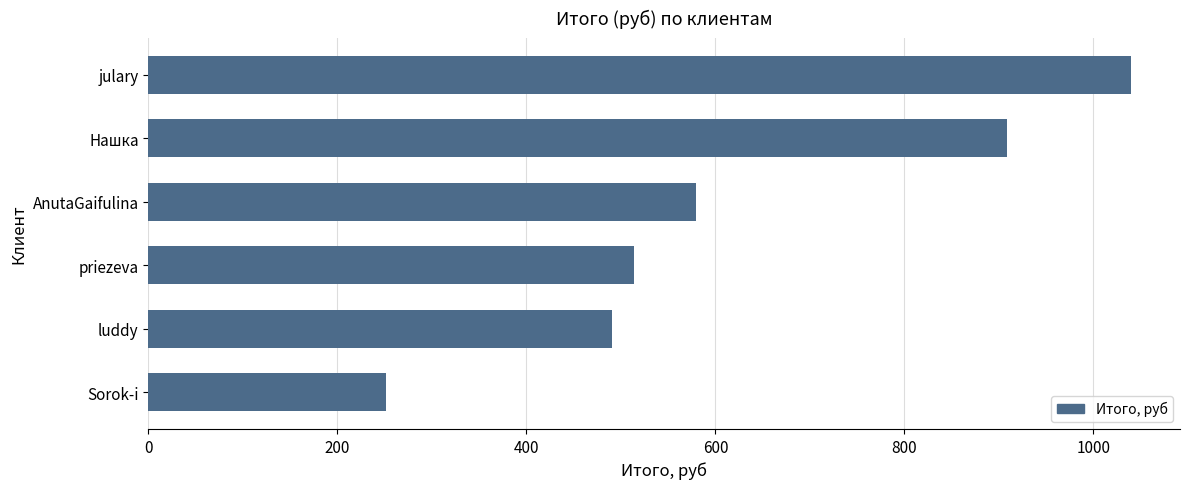

The chart shows a value of 490.9 at luddy. True or false?

True